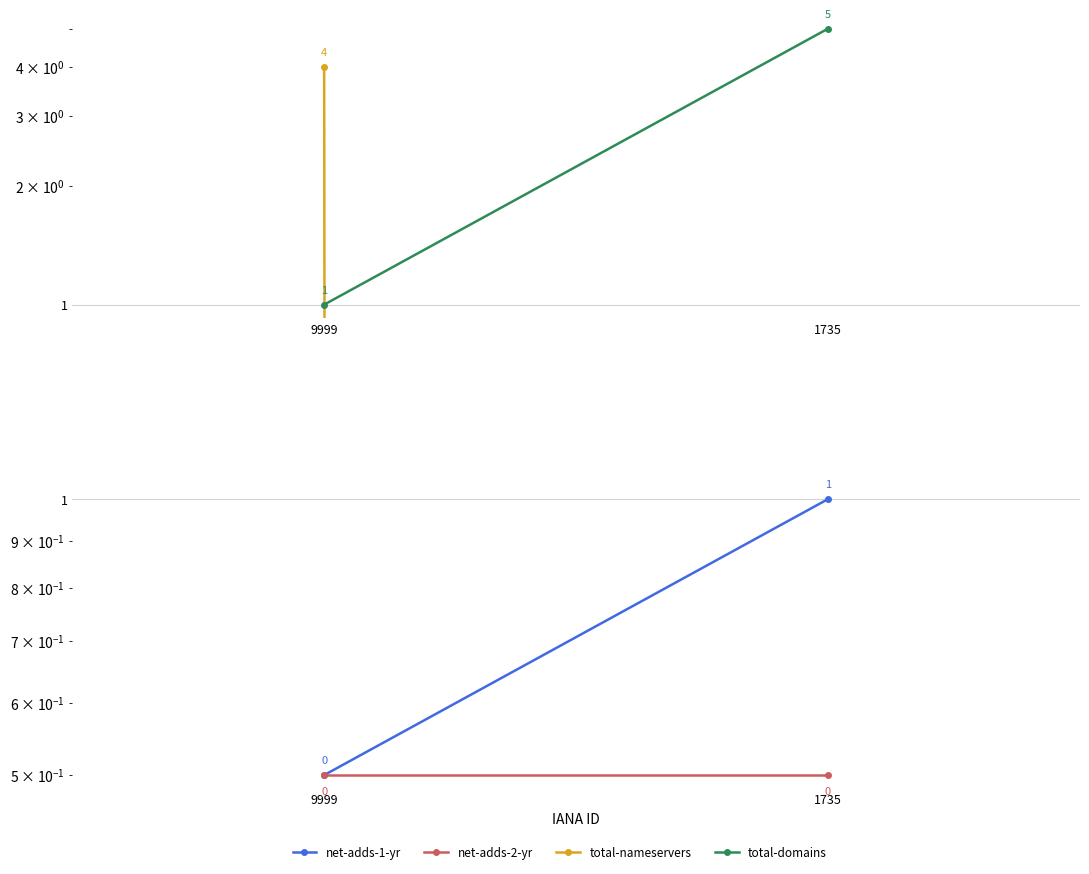

Reading left to right, list all the values displayed in this chart.

total-nameservers: 4.0	0.0
total-domains: 1.0	5.0
net-adds-1-yr: 0.5	1.0
net-adds-2-yr: 0.5	0.5